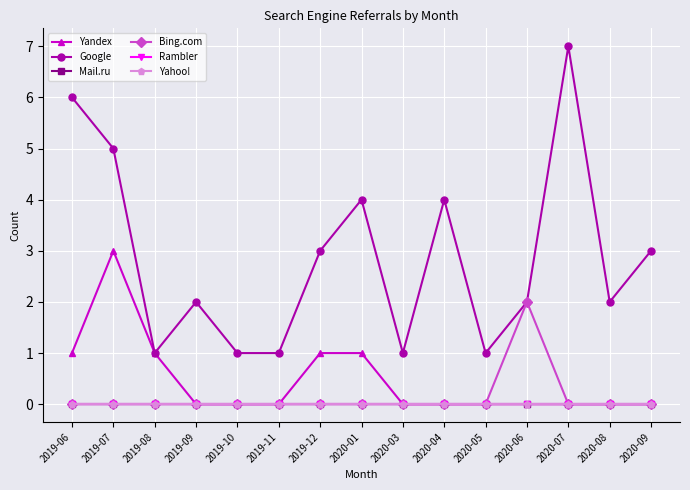

Does the chart have visible grid lines?

Yes